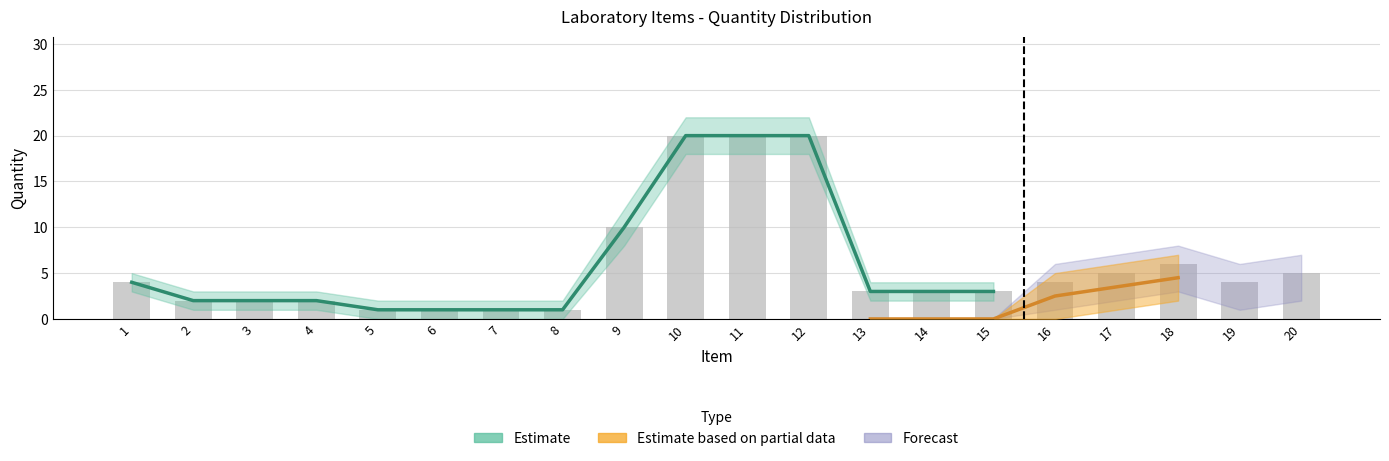

Is it true that the value at 4 is 2?

True